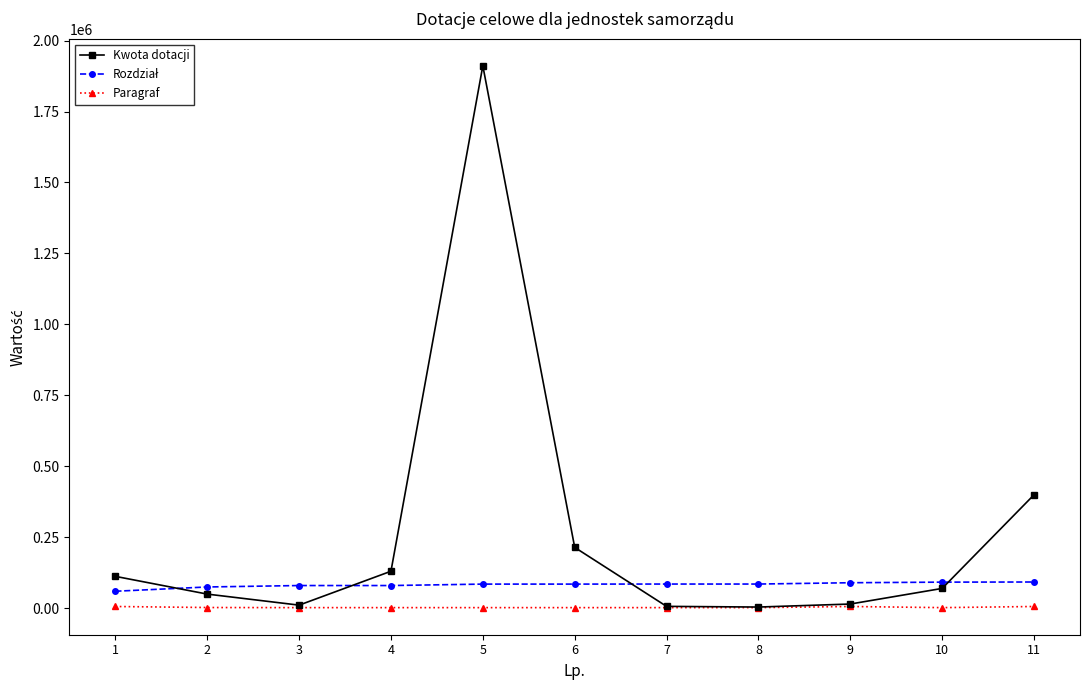

What is the total value across all series at 7?

94473